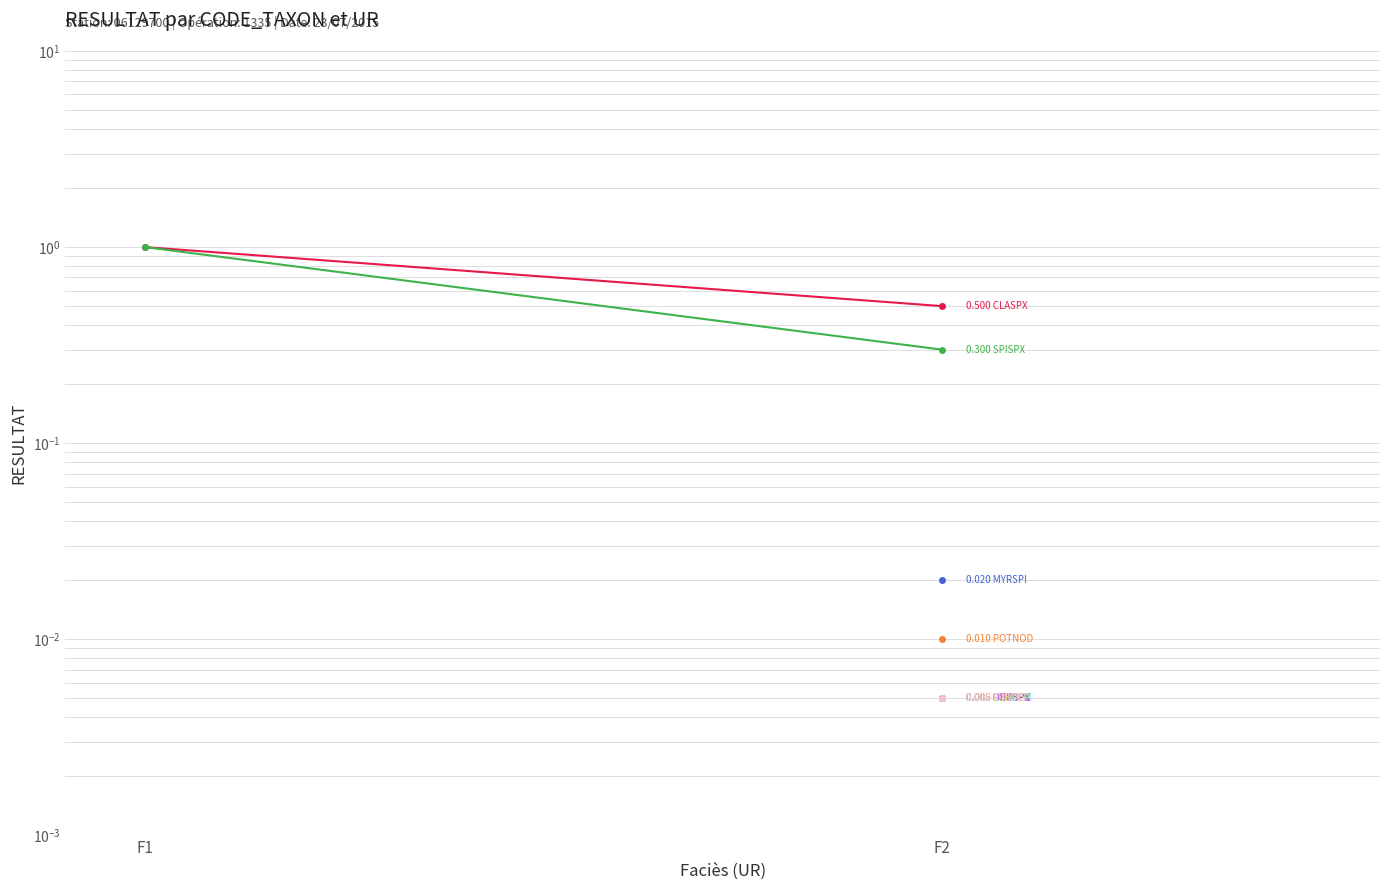

What is the value of the CLASPX point at the 1st from the left?

1.0